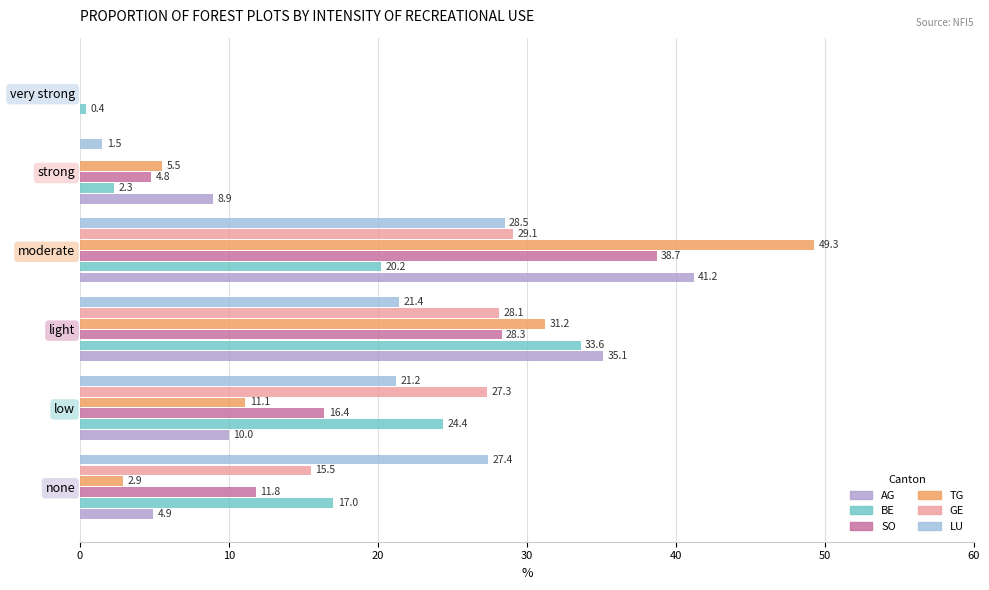

At how many categories does at least one series exceed 26?

4